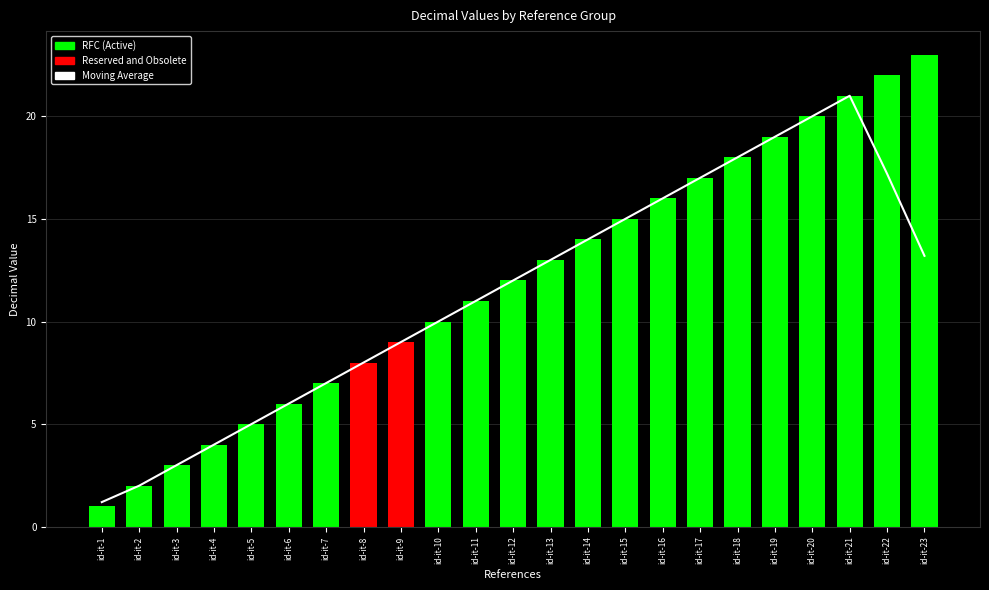

The chart shows a value of 11.0 at id-it-11. True or false?

True